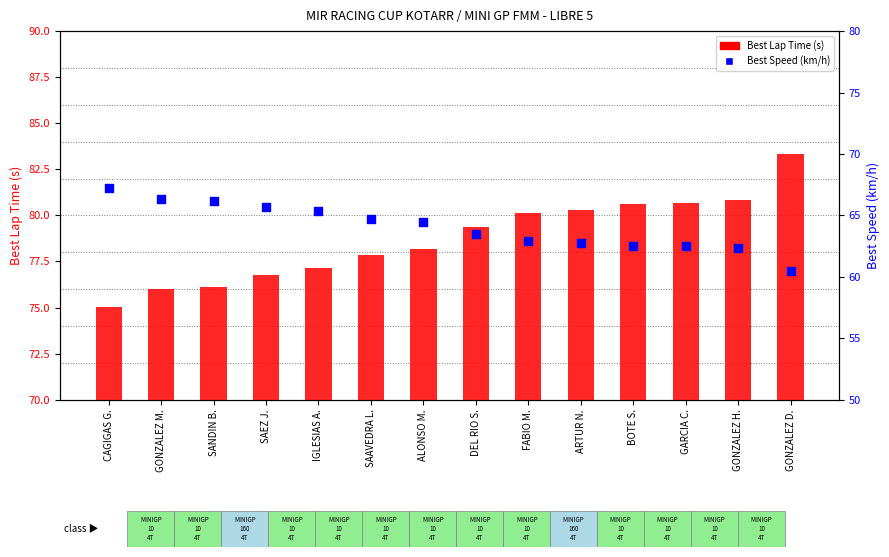

At how many categories does at least one series exceed 70?

14